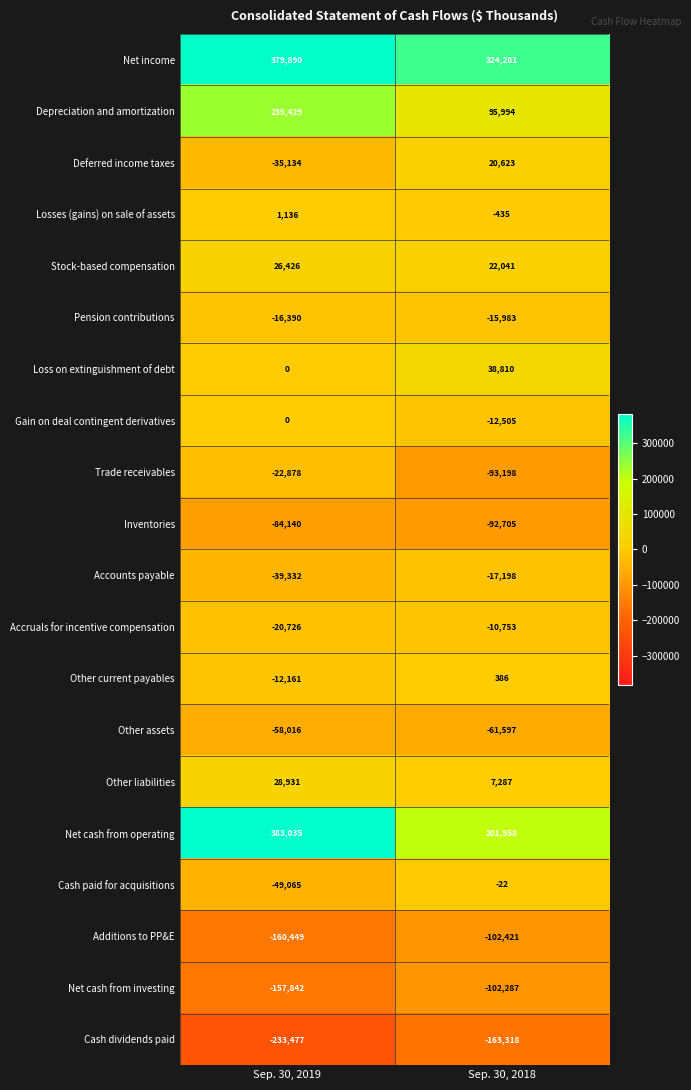

Between Sep. 30, 2019 and Sep. 30, 2018, which series saw the biggest shift?

Net cash from operating